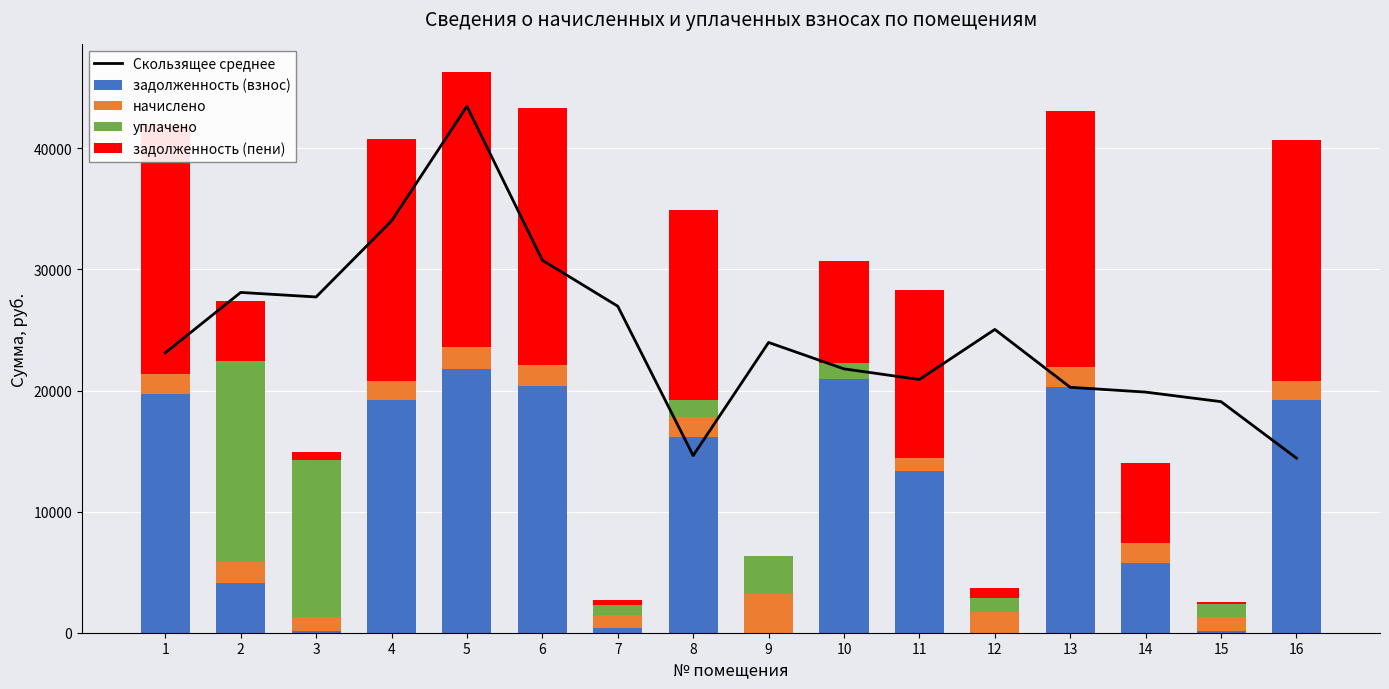

Between 5 and 4, which is larger?

5